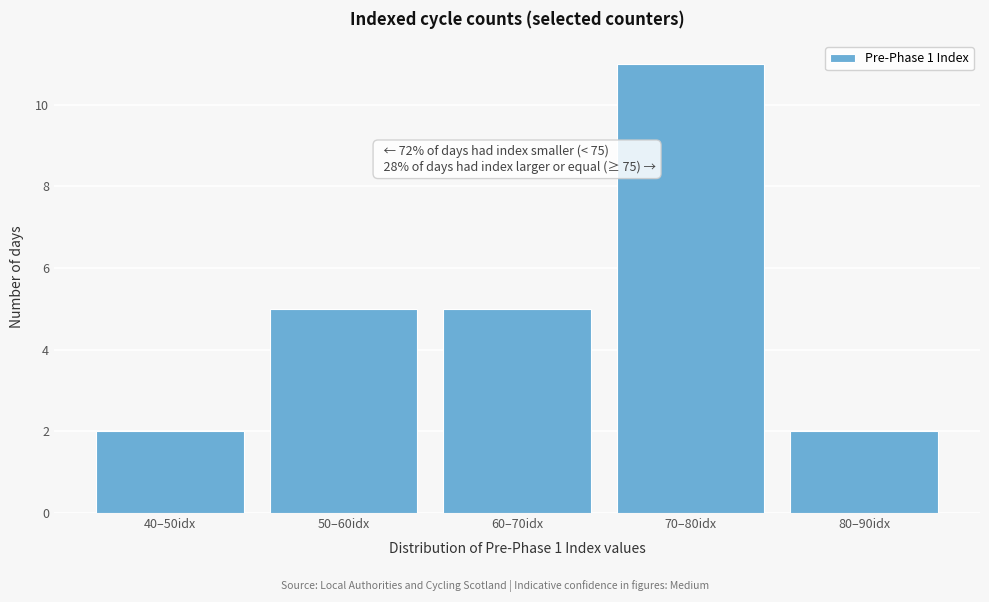

Reading left to right, list all the values displayed in this chart.

2	5	5	11	2